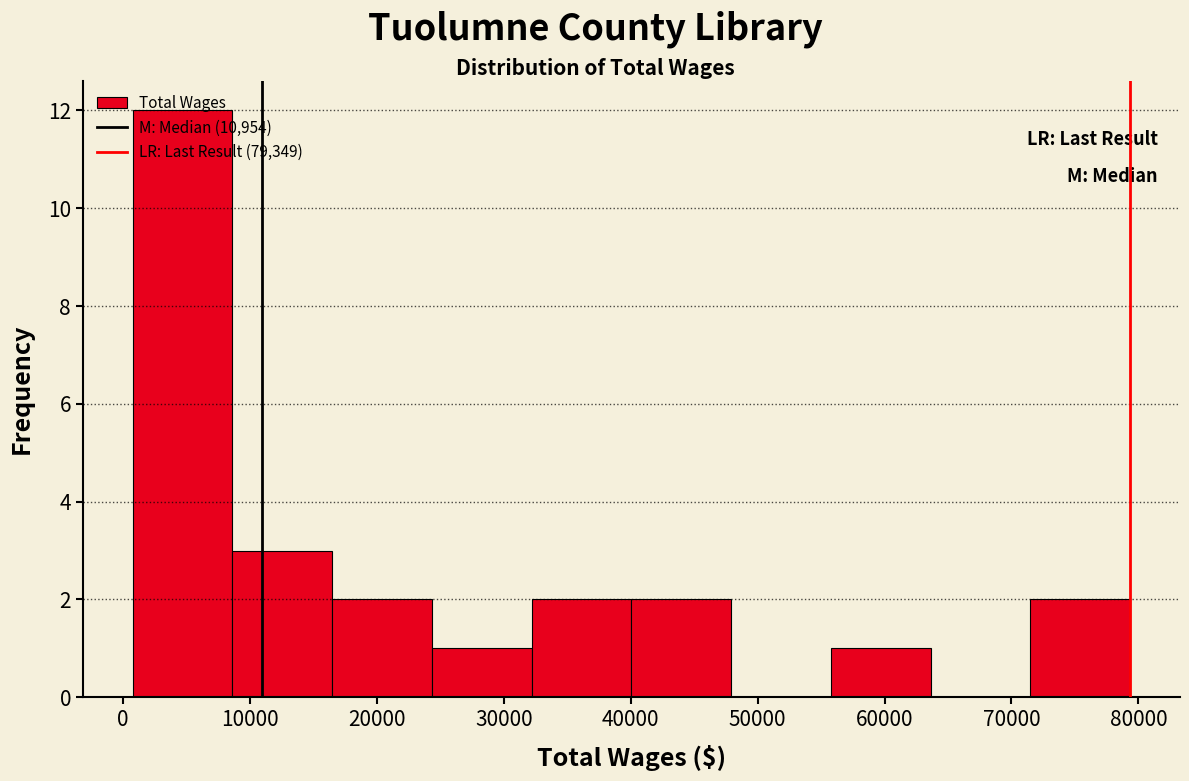

Reading left to right, list every bar in this chart as the range it spans on the x-axis followed by its height. Neither the bar edges nor the heights are printed on the chart, so give them approximately, as read against the axes.

1000 to 9000: 12
9000 to 16000: 3
16000 to 24000: 2
24000 to 32000: 1
32000 to 40000: 2
40000 to 48000: 2
48000 to 56000: 0
56000 to 64000: 1
64000 to 71000: 0
71000 to 79000: 2